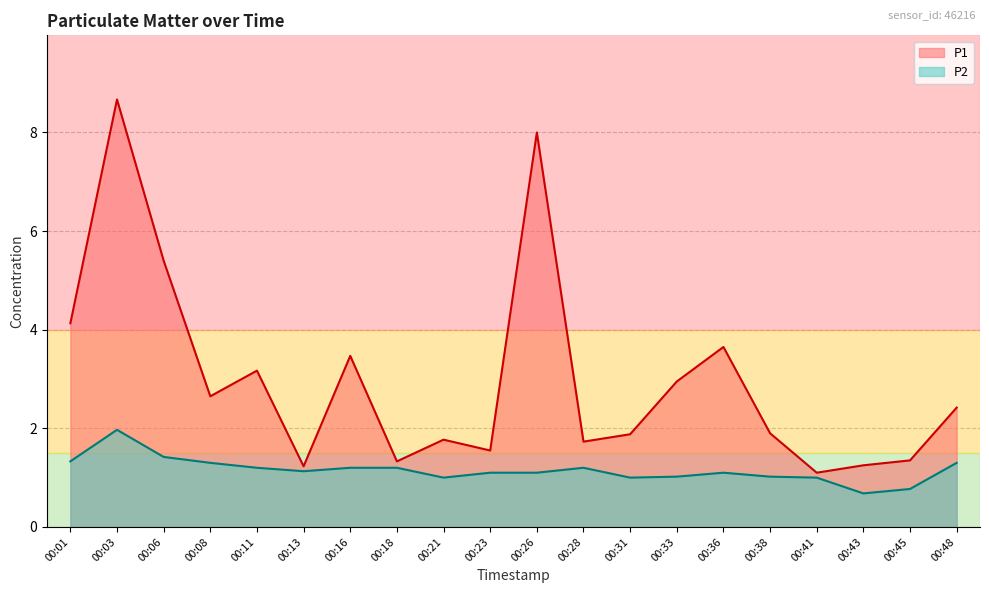

At which category is the sum across all series the highest?

00:03